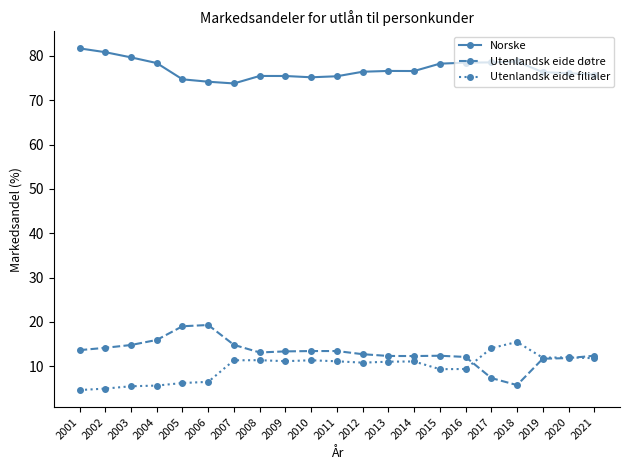

True or false: Norske and Utenlandsk eide døtre intersect in this chart.

False